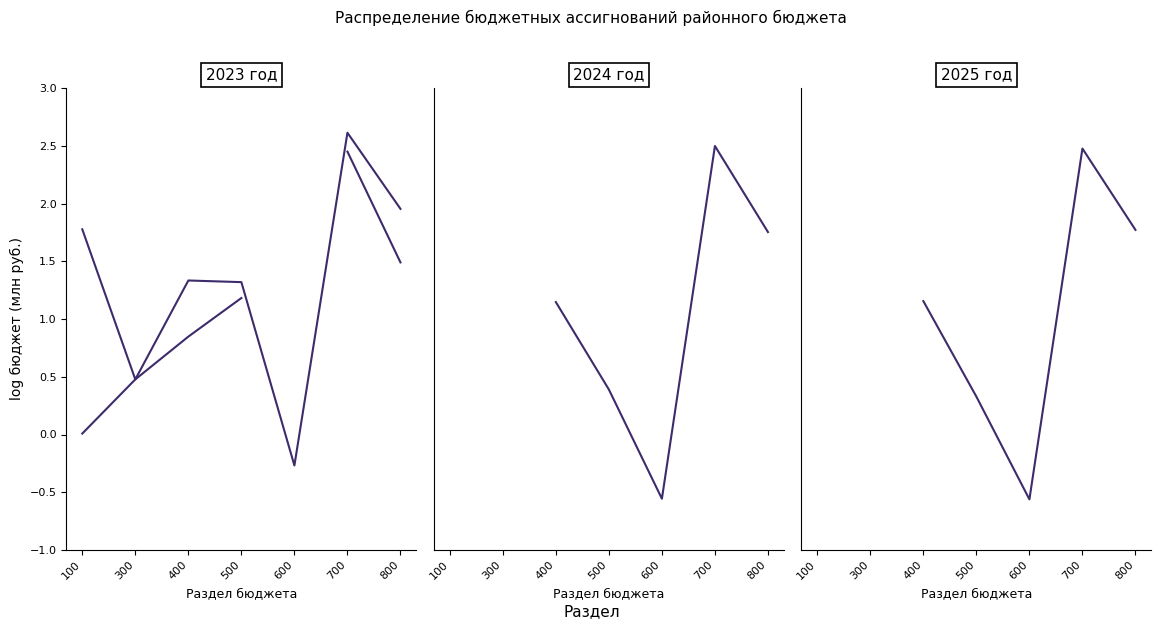

What is the highest value of the 2024_total series?

2.5